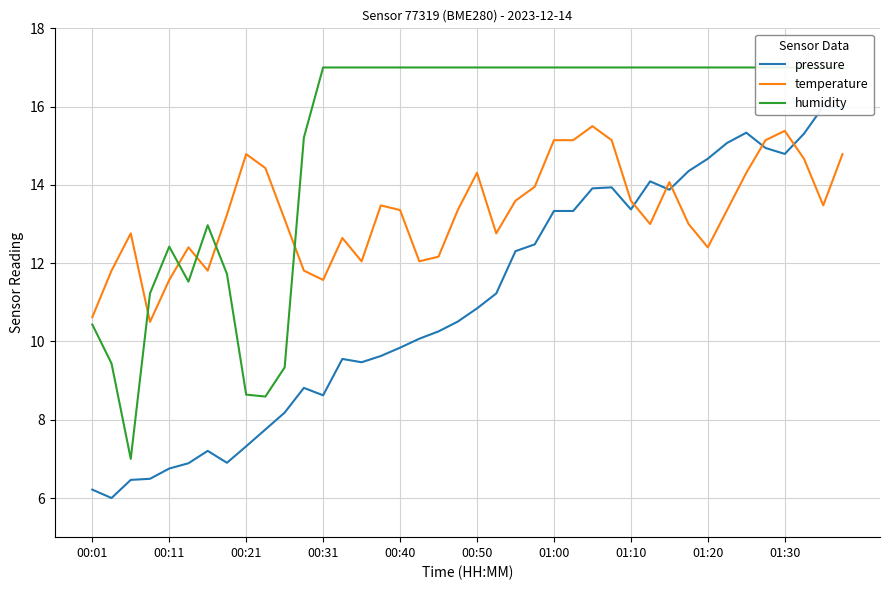

What is the minimum value for temperature?

10.5